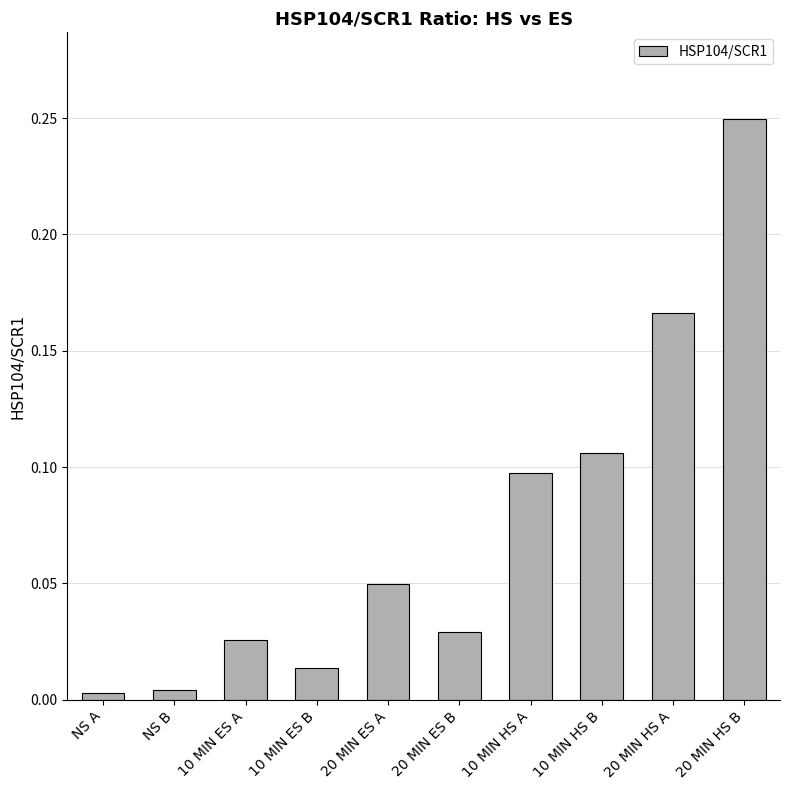

Is it true that the value at 10 MIN HS B is 0.1?

True